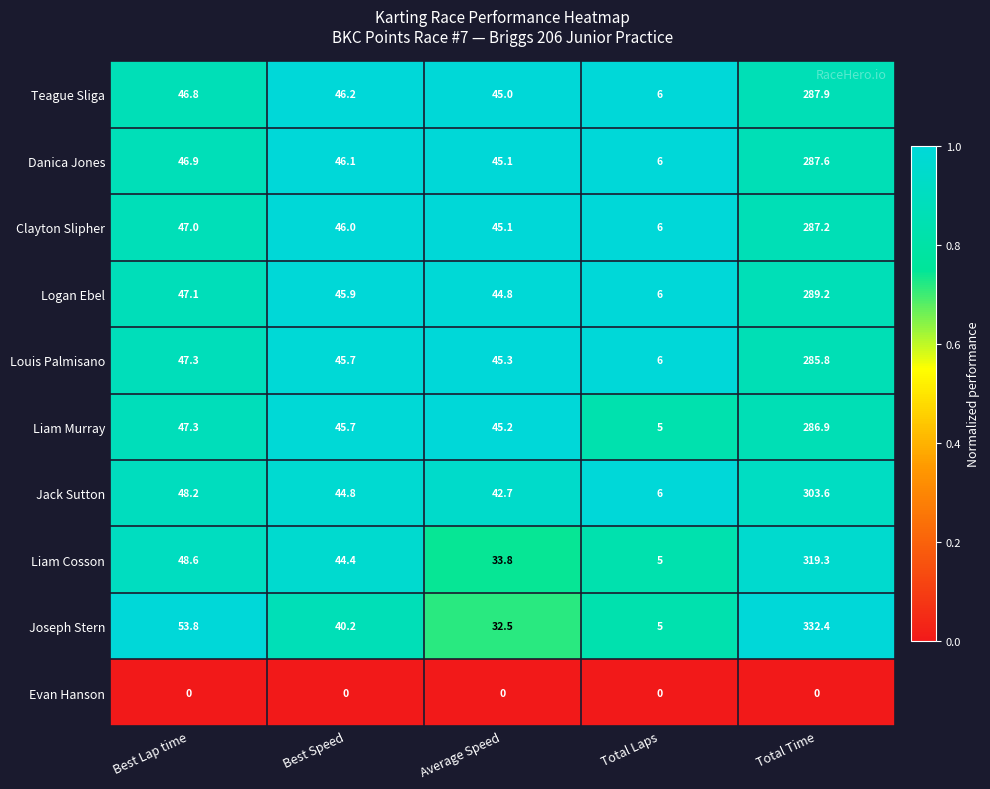

Which series changed the most between Best Lap time and Average Speed?

Joseph Stern